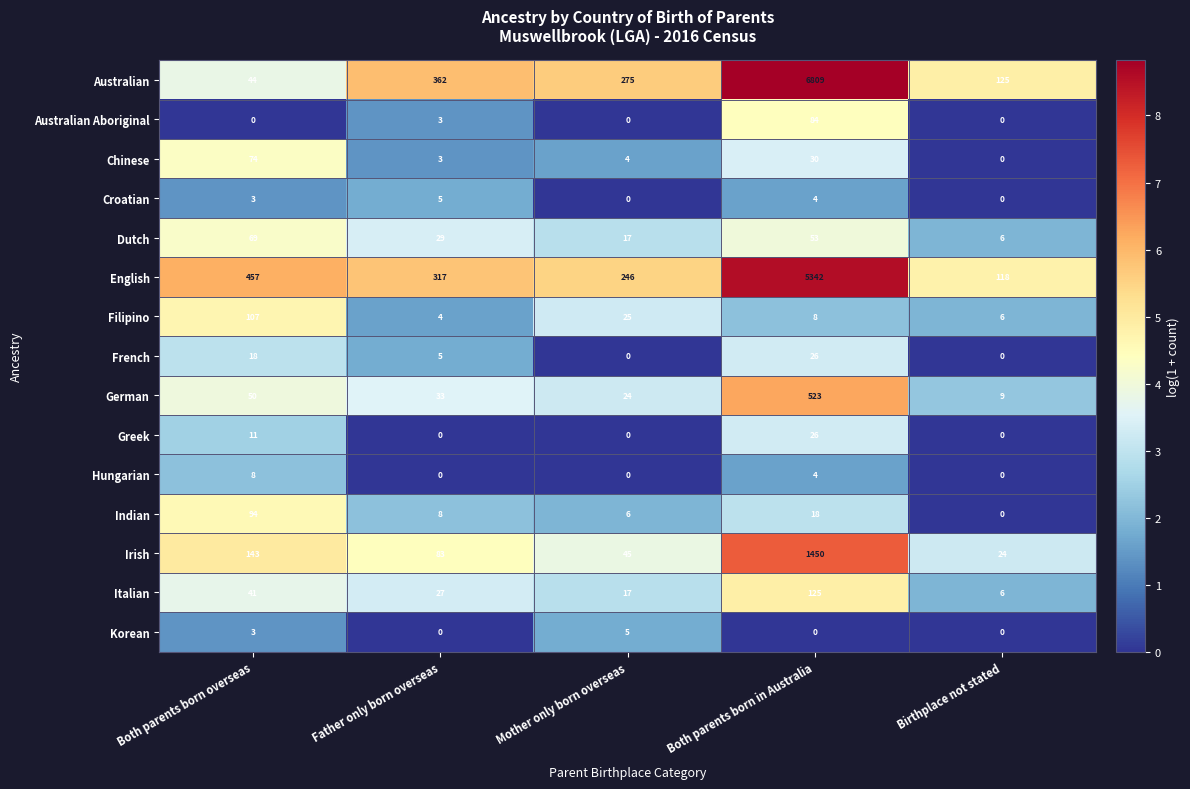

What is the sum of all English values?

6480